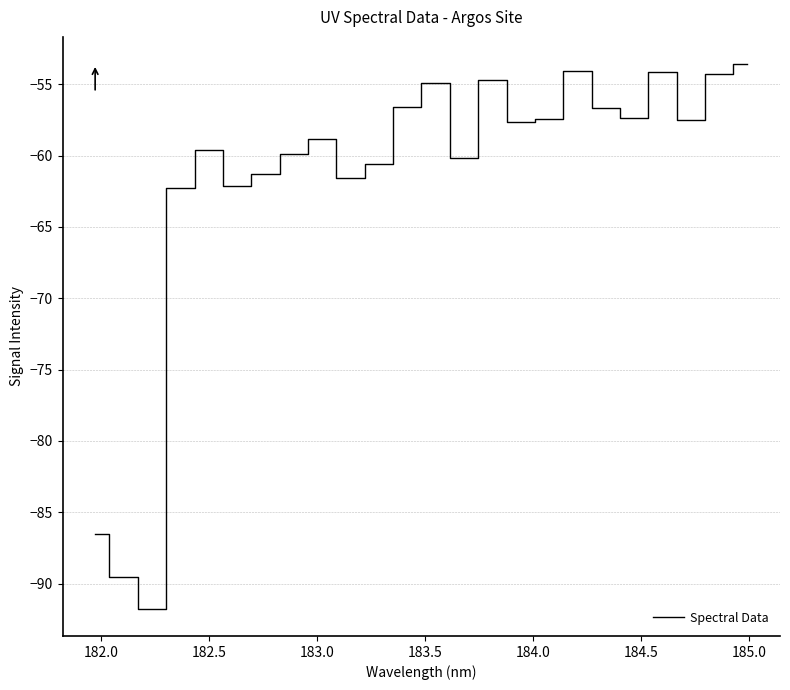

What is the smallest value displayed?

-91.8